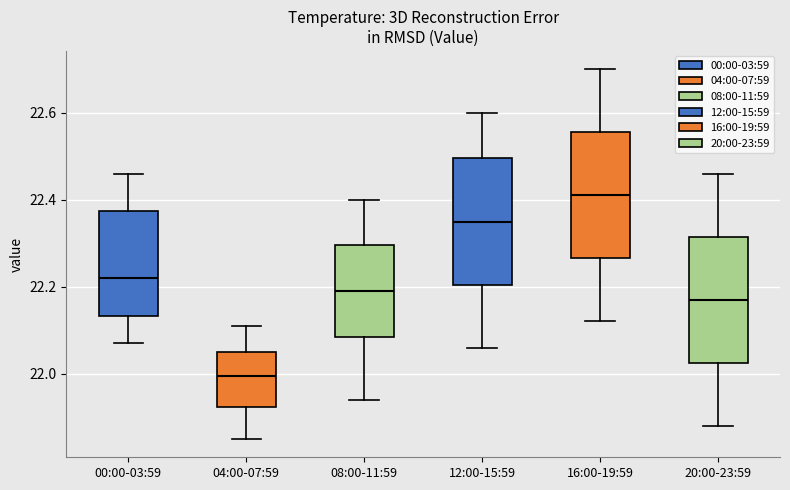

Which box has the lowest median line?

04:00-07:59